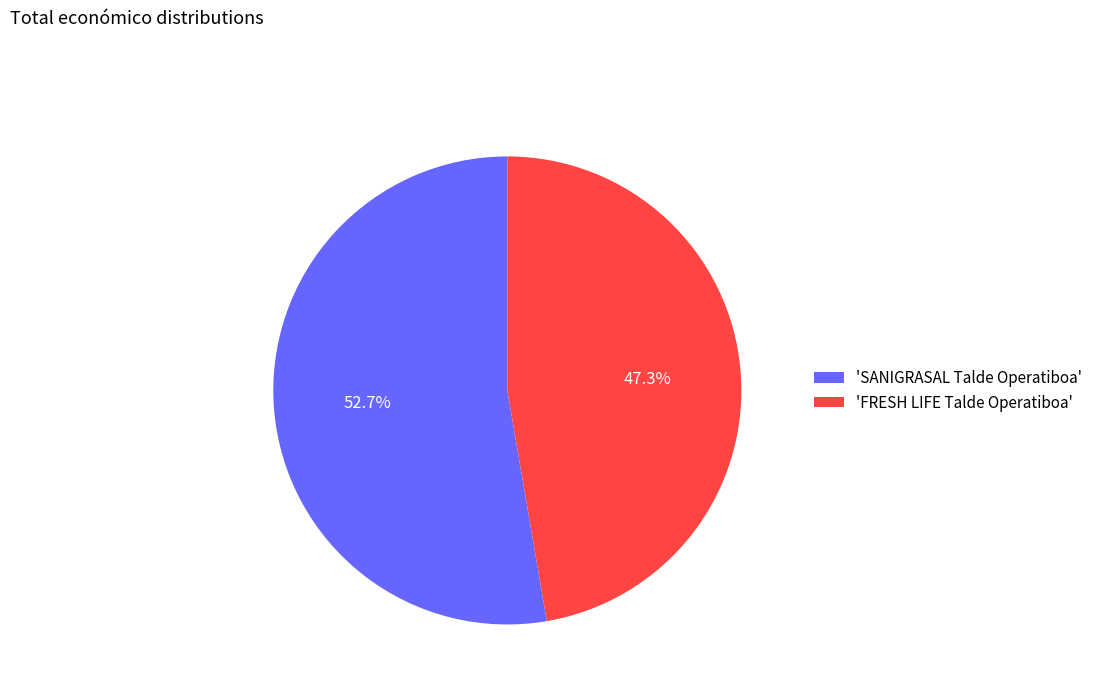

To the nearest percent, what is the difference between the largest and smallest slice percentages?

5%